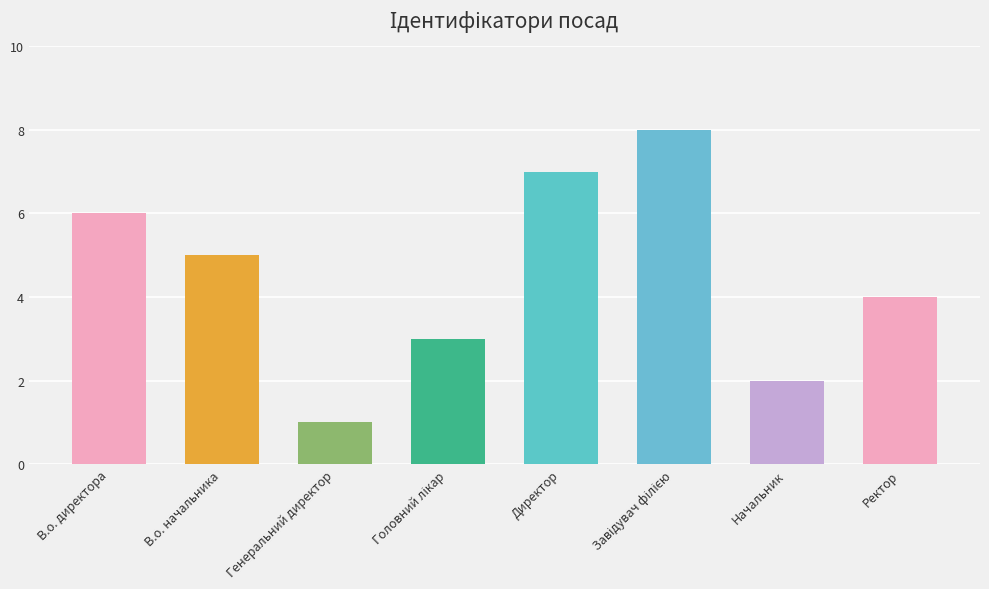

What is the label of the 1st bar from the right?

Ректор